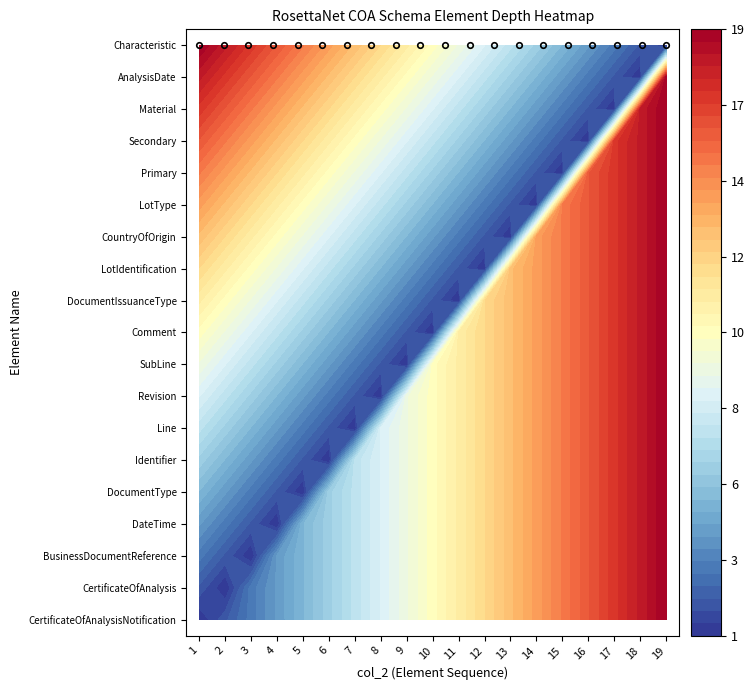

Between 16 and 0, which is larger?

16